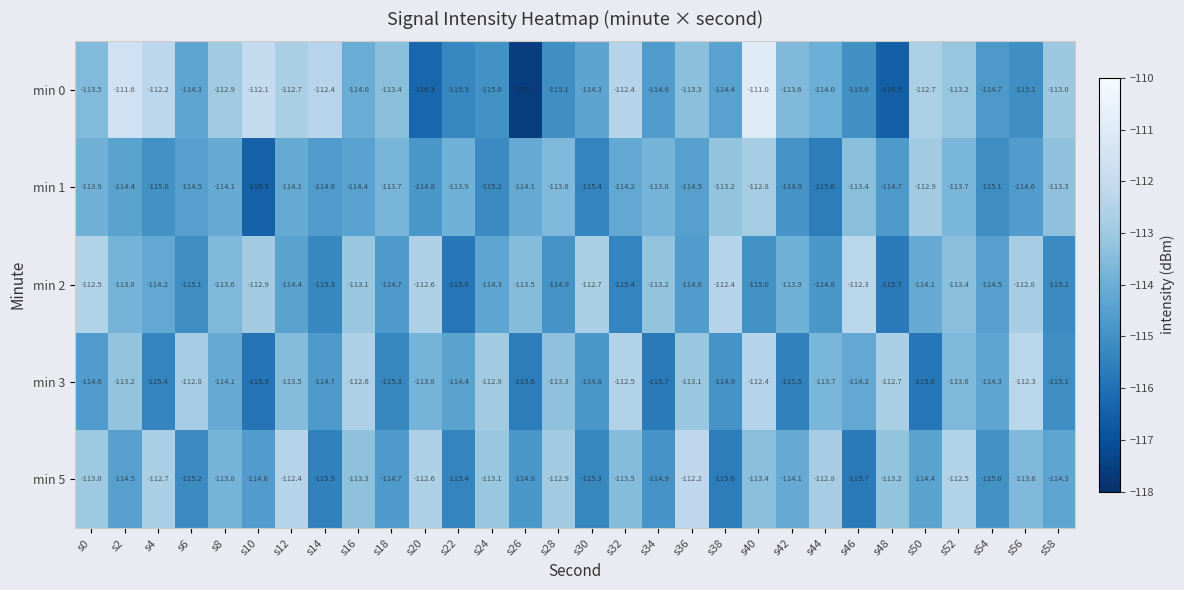

What is the approximate value of min 1 at s40?

-112.8